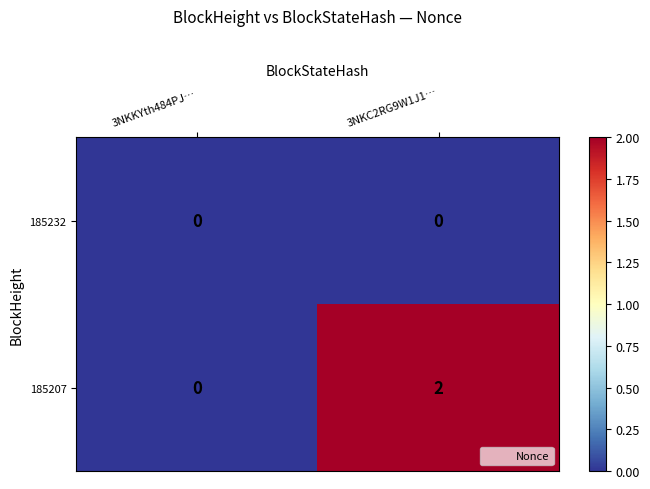

Which series has the largest total across all categories?

185207